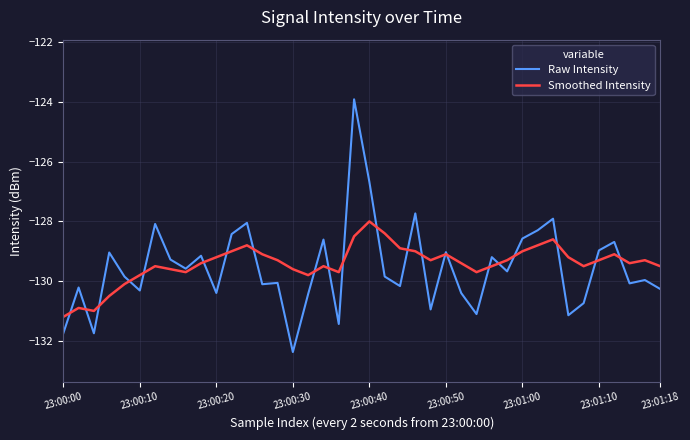

True or false: Smoothed Intensity and Raw Intensity intersect in this chart.

True